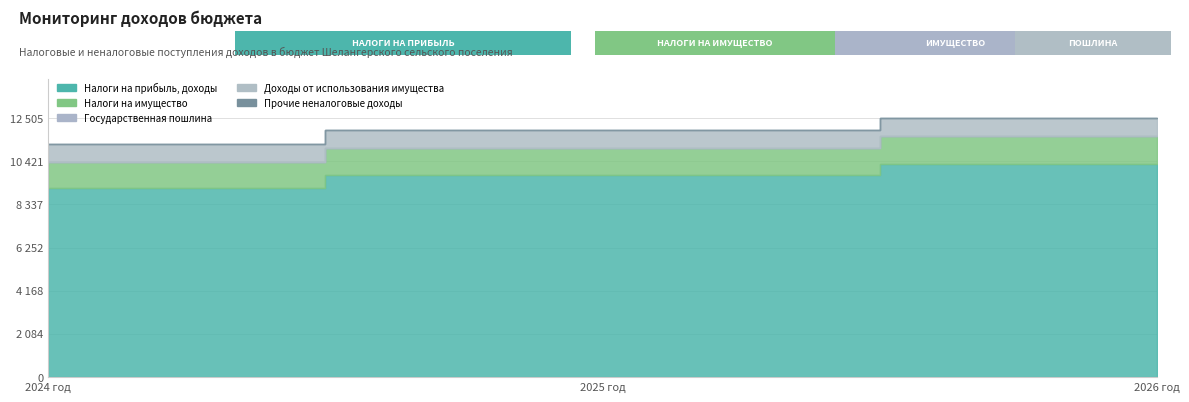

At how many categories does at least one series exceed 6648?

3